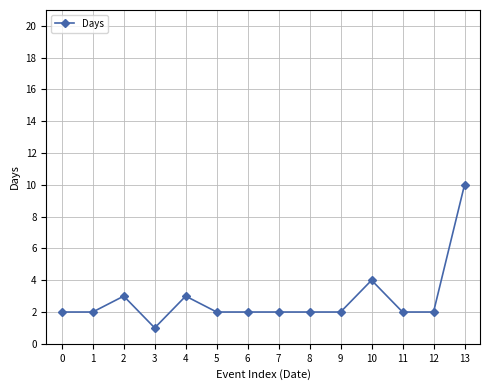

What is the ratio of the value at 12 to the value at 1?

1.0